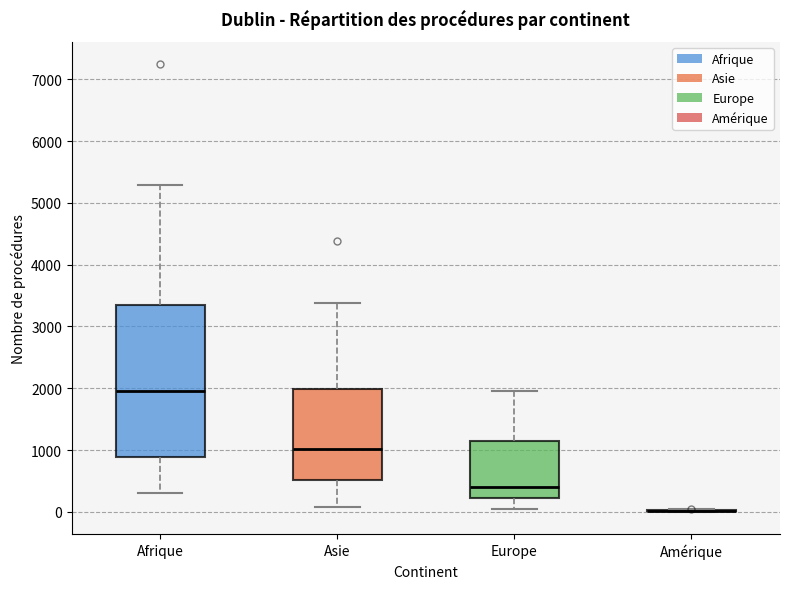

Which box is the tallest, from its lower edge to its upper edge?

Afrique